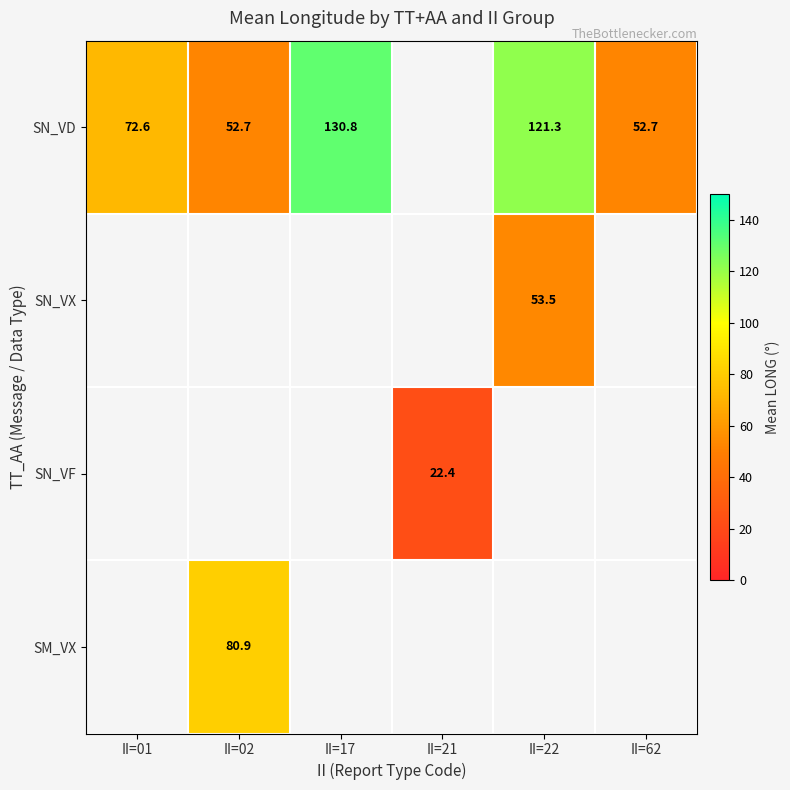

What is the difference between the highest and lowest values at II=02?

28.2